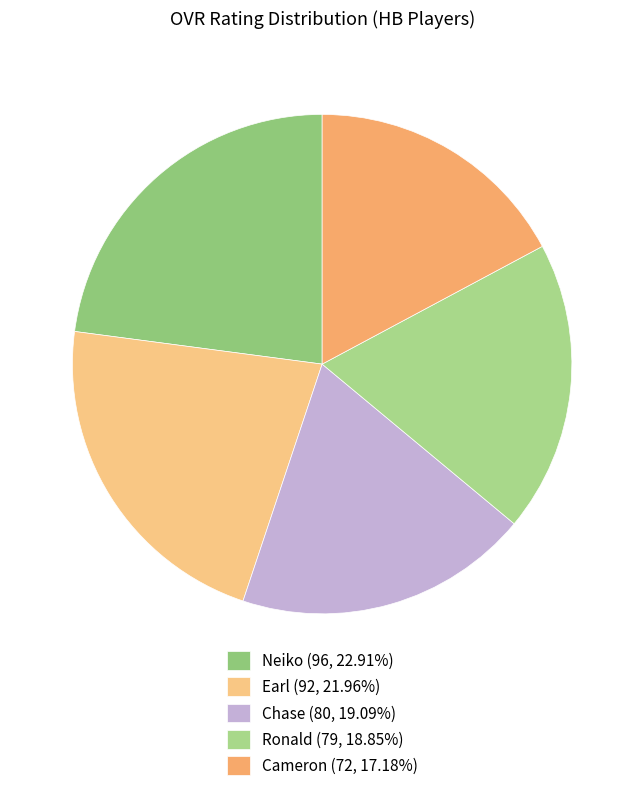

Combined, do Ronald and Cameron account for over 50%?

No